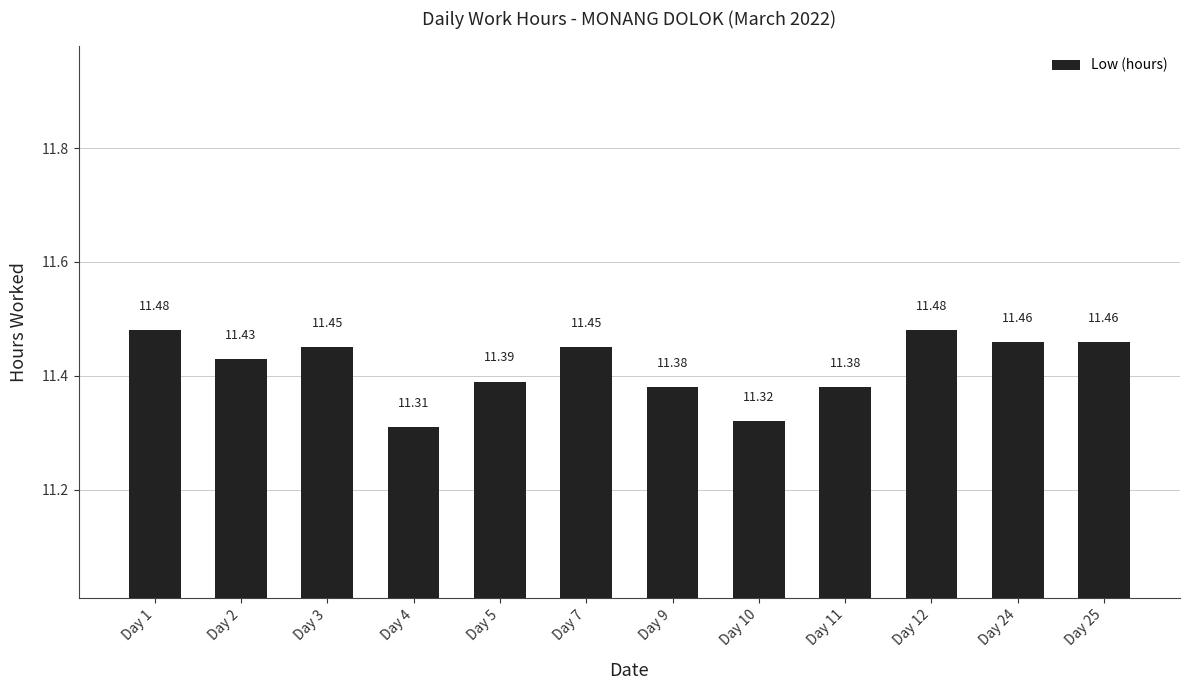

What is the average value?

11.4